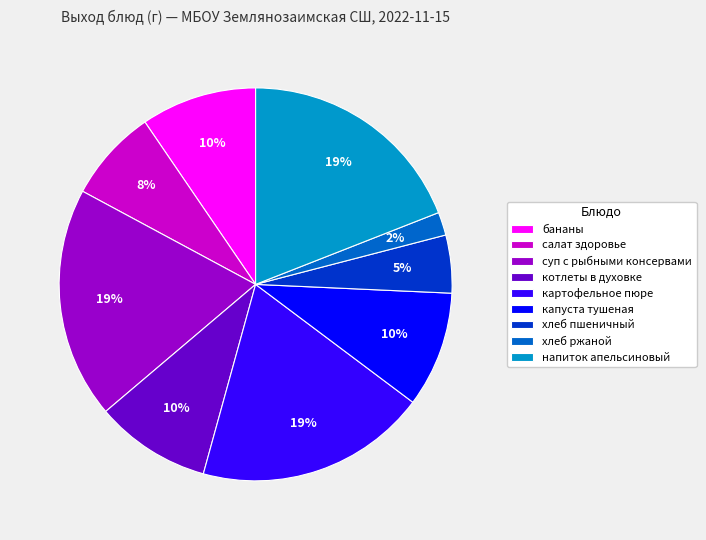

The бананы slice represents 19% of the pie. True or false?

False